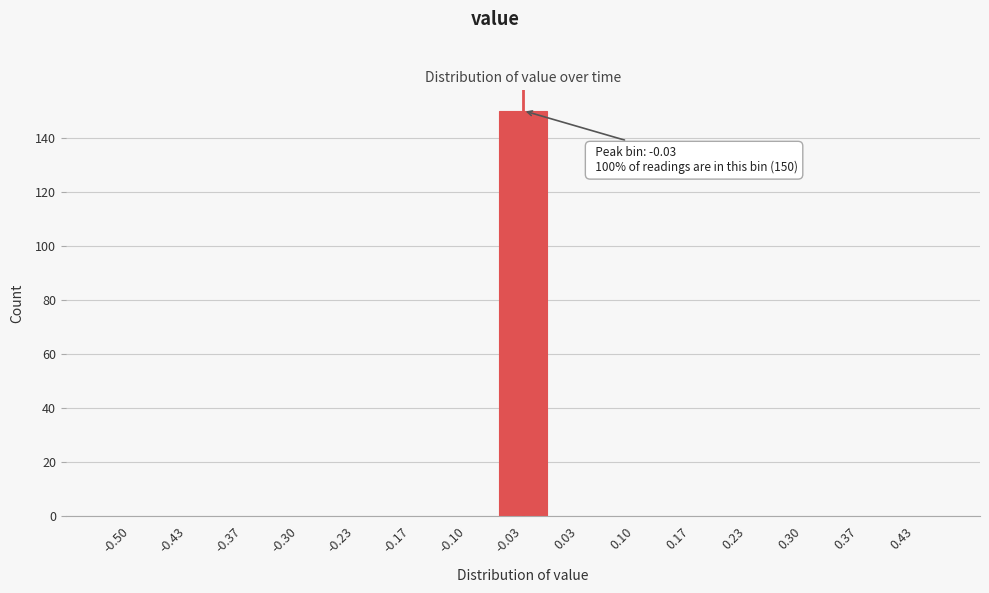

Reading left to right, extract all data points from this chart.

-0.50=0	-0.43=0	-0.37=0	-0.30=0	-0.23=0	-0.17=0	-0.10=0	-0.03=150	0.03=0	0.10=0	0.17=0	0.23=0	0.30=0	0.37=0	0.43=0